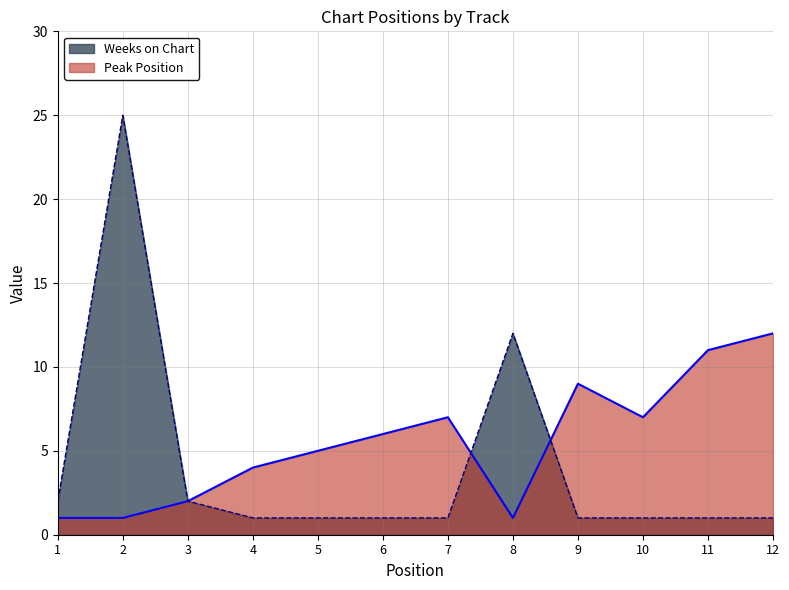

Reading left to right, what are all the values shown in this chart?

Peak Position: 1	1	2	4	5	6	7	1	9	7	11	12
Weeks on Chart: 2	25	2	1	1	1	1	12	1	1	1	1